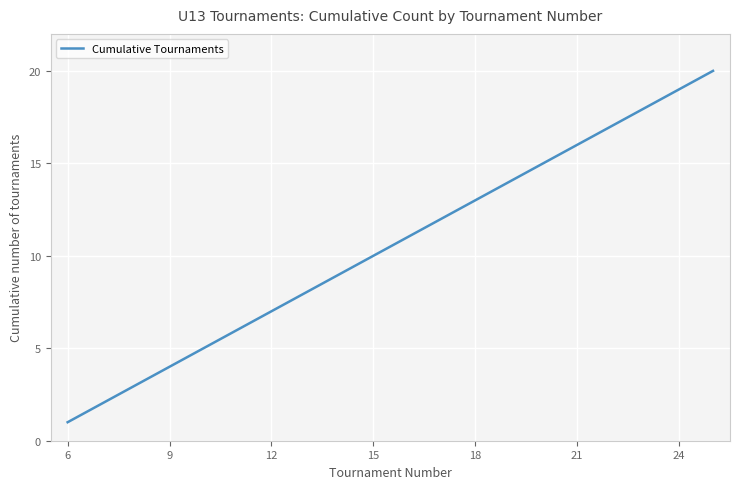

What is the greatest value displayed?

20